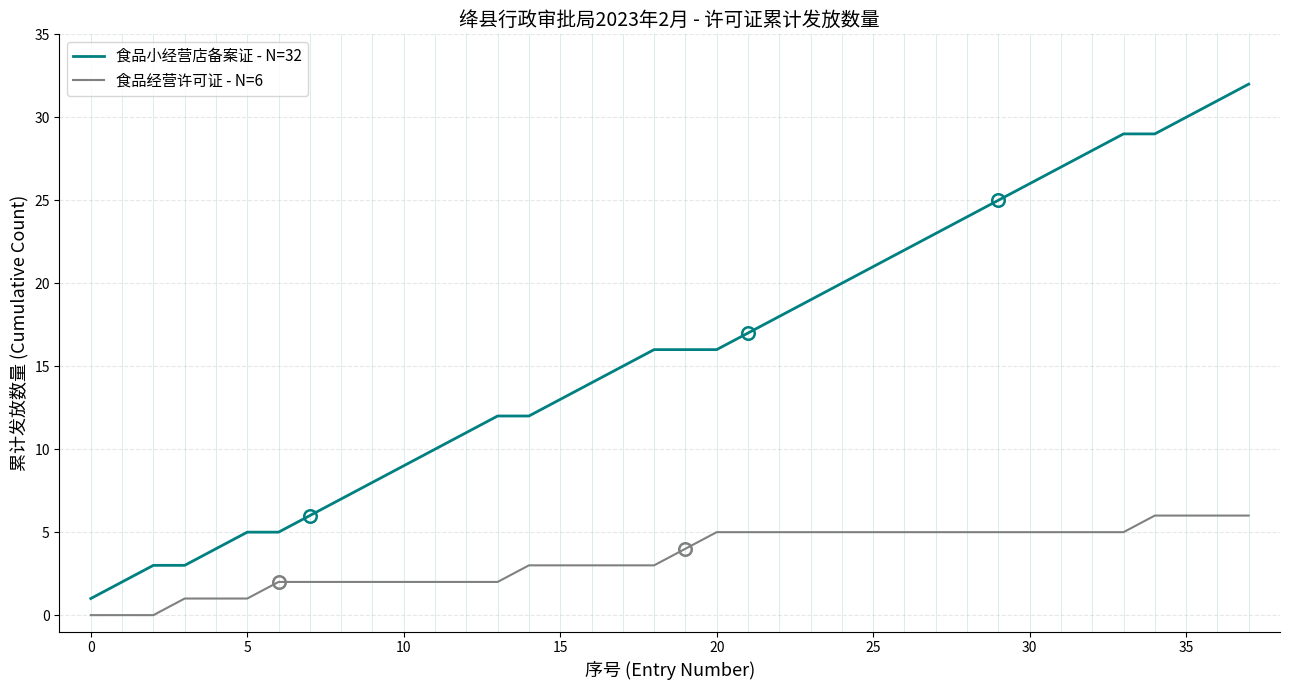

Which series has the largest total across all categories?

食品小经营店备案证 - N=32